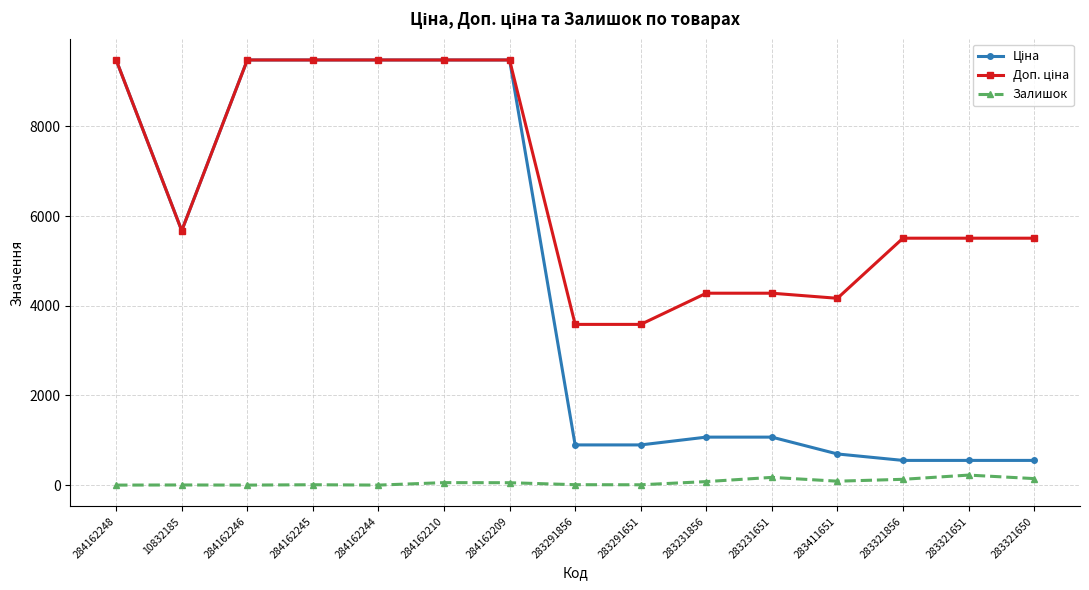

What is the difference between the maximum and minimum values in the Залишок series?

223.0